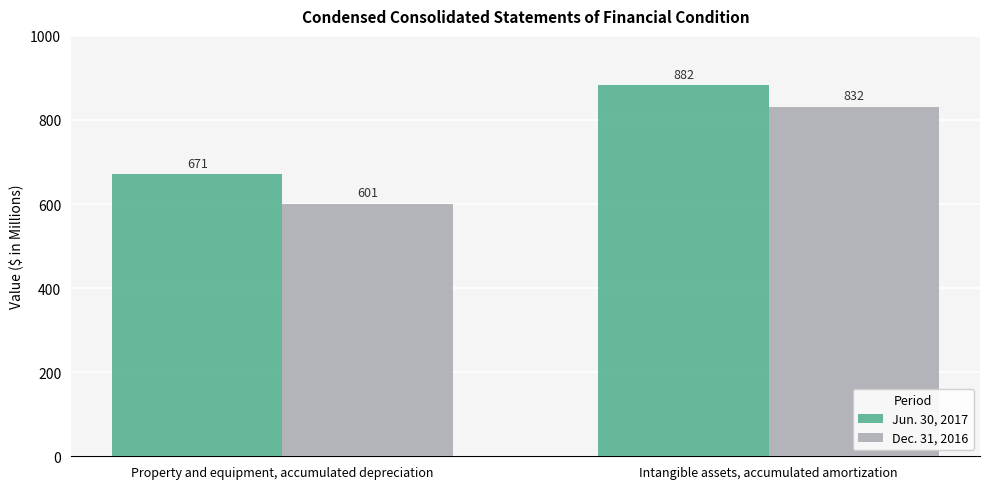

Reading right to left, what are all the values shown in this chart?

Jun. 30, 2017: Intangible assets, accumulated amortization=882	Property and equipment, accumulated depreciation=671
Dec. 31, 2016: Intangible assets, accumulated amortization=832	Property and equipment, accumulated depreciation=601